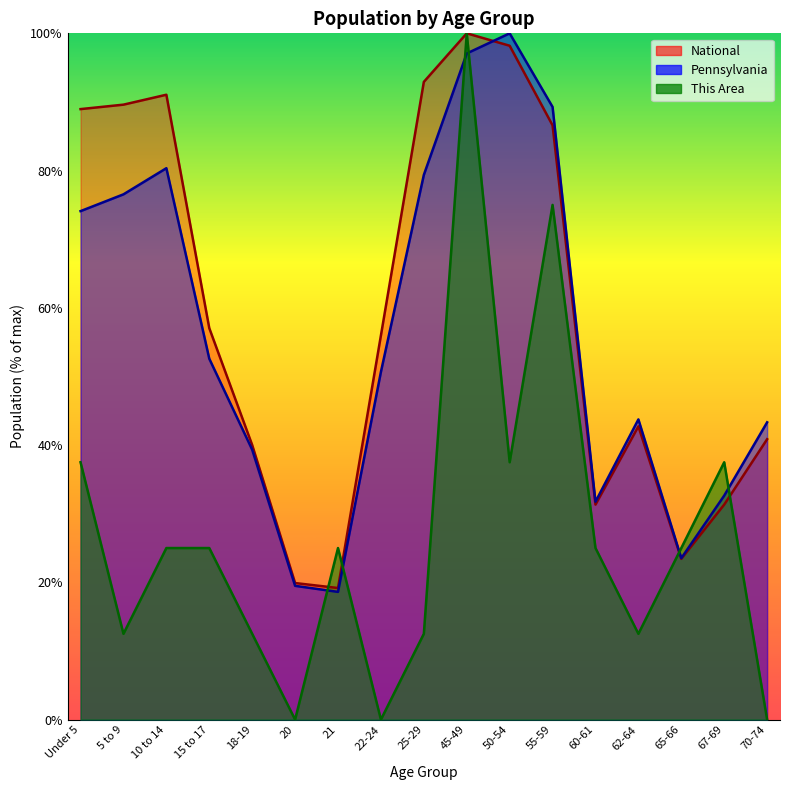

Reading left to right, list all the values displayed in this chart.

This Area: 37.5	12.5	25.0	25.0	12.5	0.0	25.0	0.0	12.5	100.0	37.5	75.0	25.0	12.5	25.0	37.5	0.0
Pennsylvania: 74.1	76.5	80.3	52.6	39.3	19.5	18.6	50.7	79.4	97.1	100.0	89.3	31.7	43.7	23.5	32.6	43.3
National: 89.0	89.6	91.1	57.0	40.0	19.9	19.2	56.0	92.9	100.0	98.2	86.6	31.3	42.7	23.4	31.3	40.9